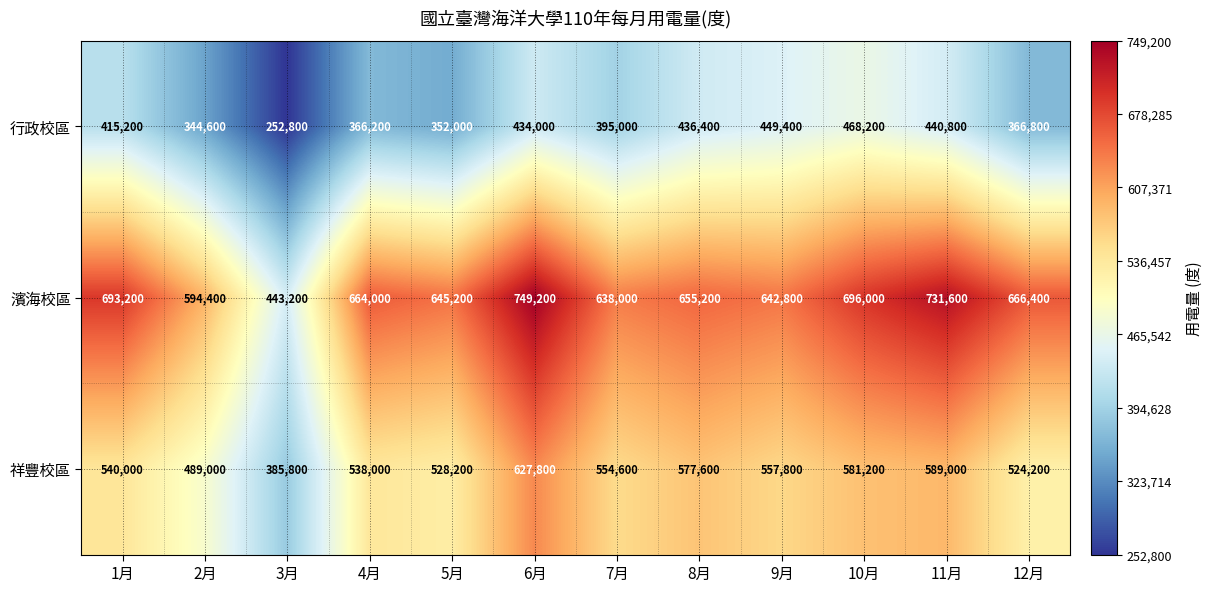

What is the sum of the 濱海校區 values at 11月 and 5月?

1376800